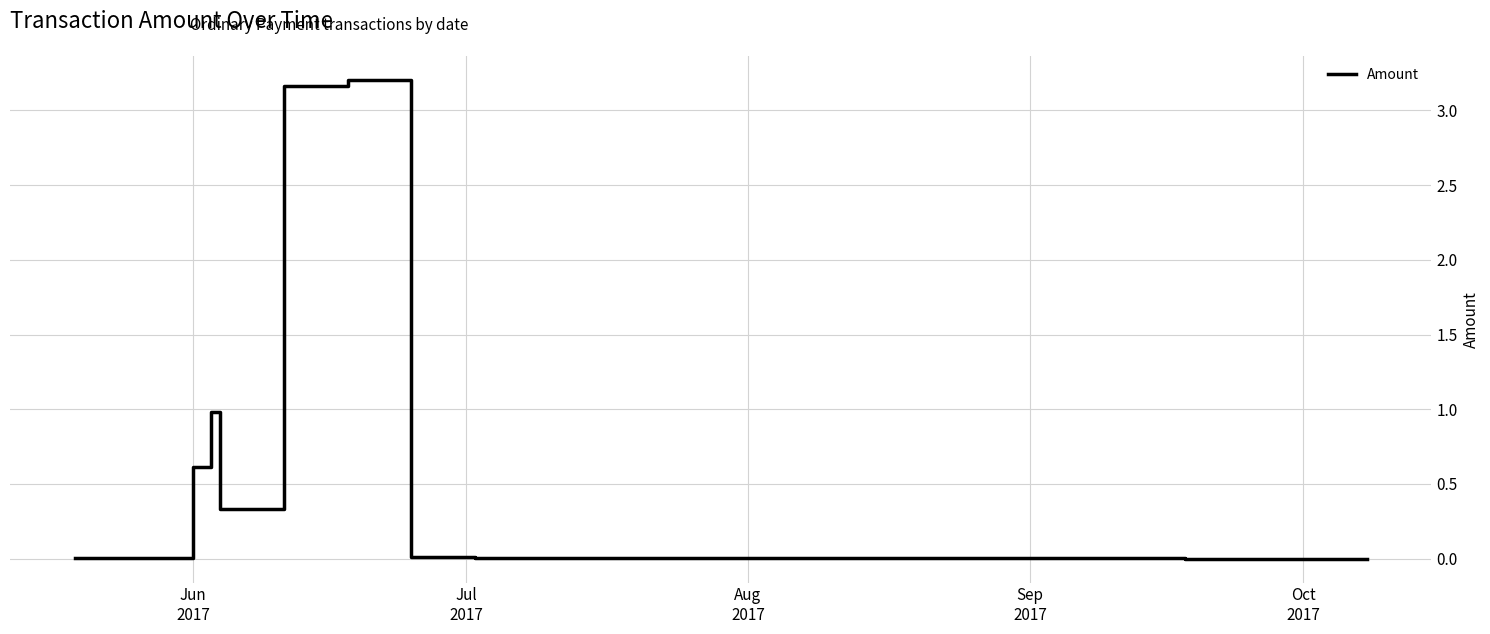

Does the chart have visible grid lines?

Yes